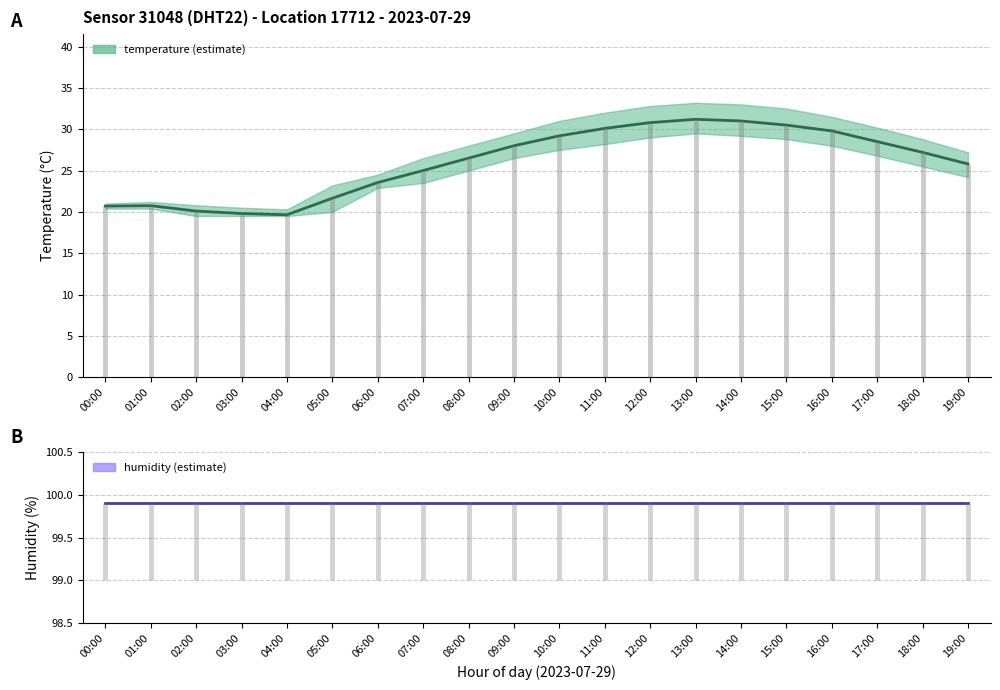

Does the chart display data point markers on the line(s)?

No